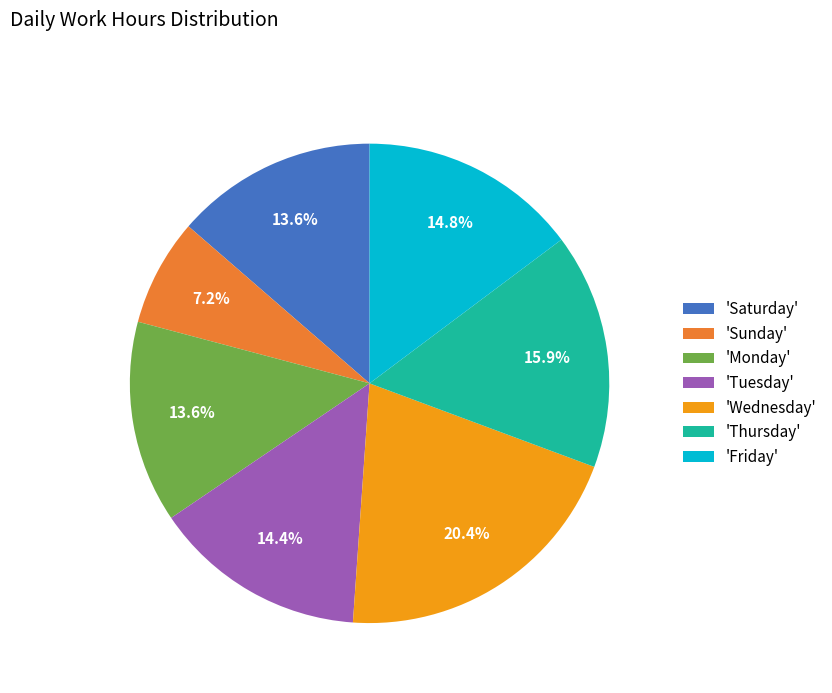

Does 'Monday' account for over 50% of the chart?

No